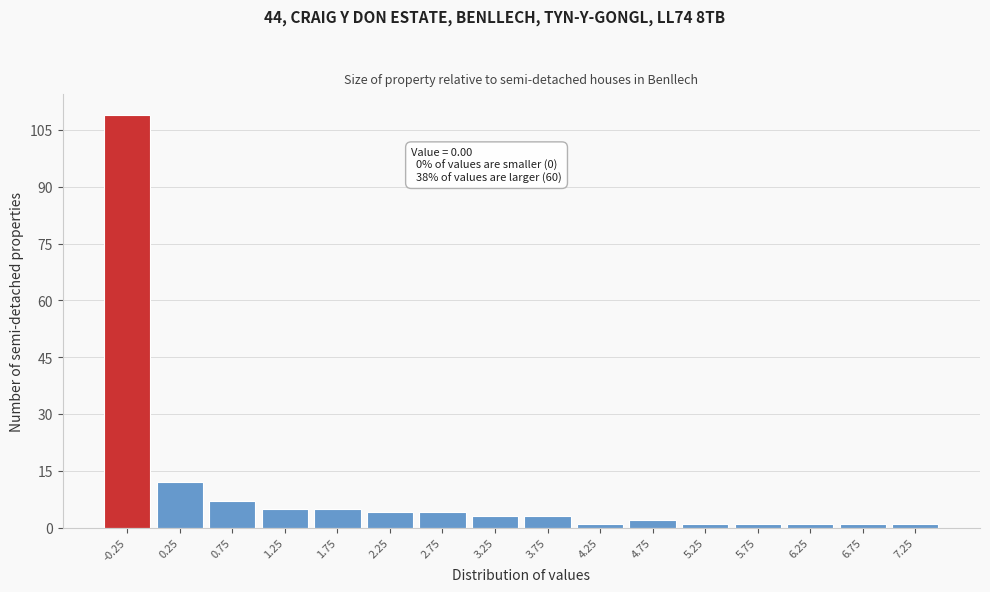

Reading left to right, transcribe all the data shown in this chart.

-0.25=109	0.25=12	0.75=7	1.25=5	1.75=5	2.25=4	2.75=4	3.25=3	3.75=3	4.25=1	4.75=2	5.25=1	5.75=1	6.25=1	6.75=1	7.25=1